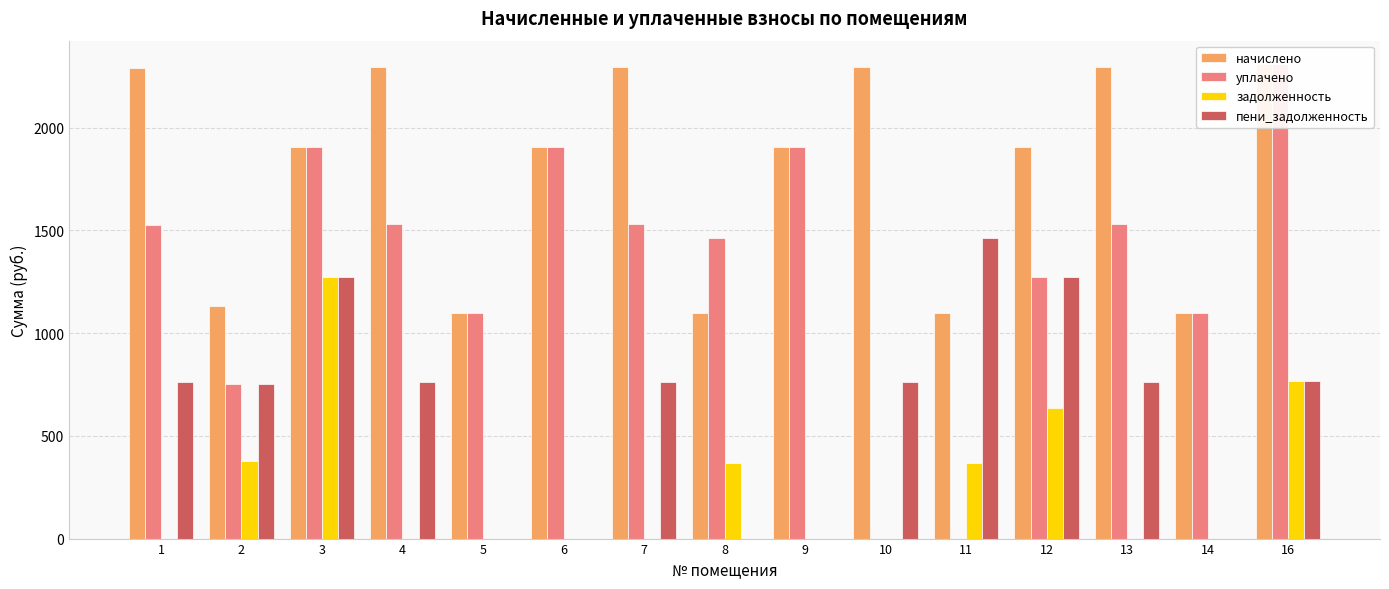

What is the value of the уплачено bar at the 14th from the left?

1098.7